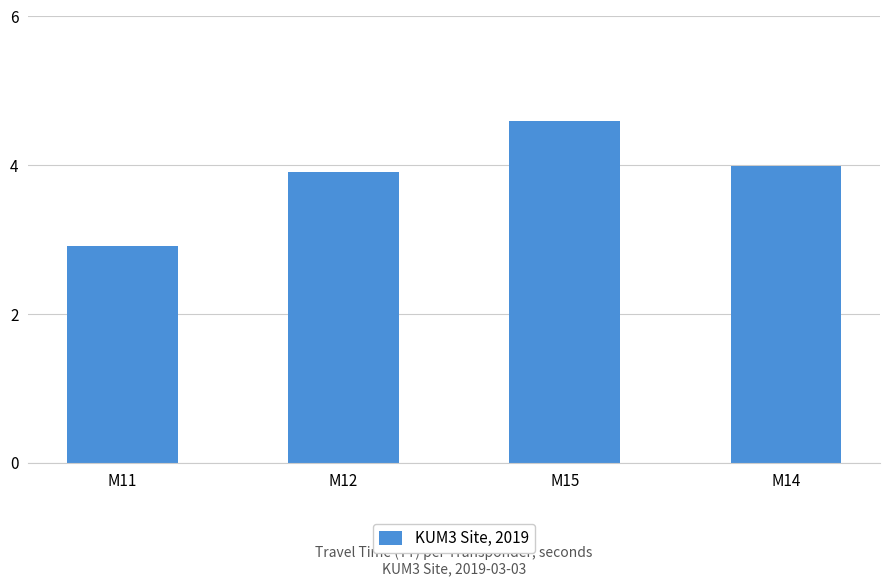

What position from the right is M12?

3